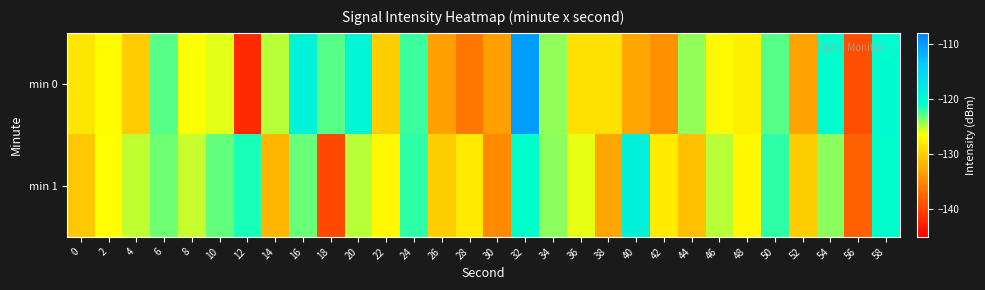

At which category does the chart reach its minimum across all series?

12